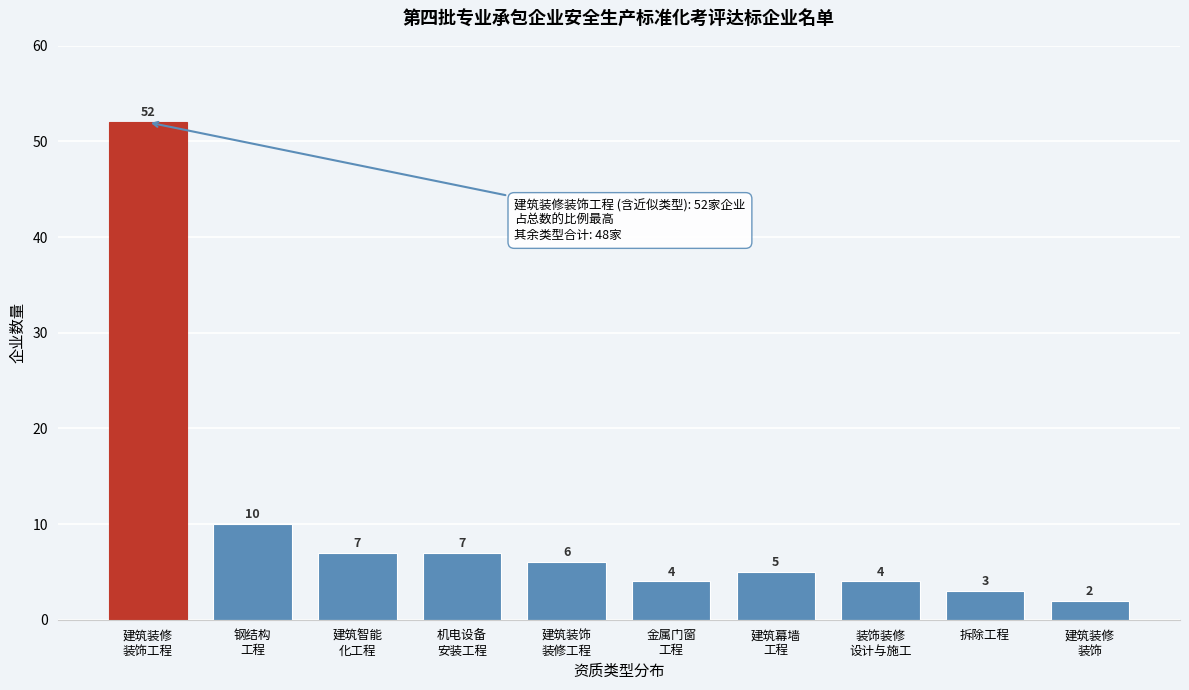

Reading left to right, what are all the values shown in this chart?

52	10	7	7	6	4	5	4	3	2